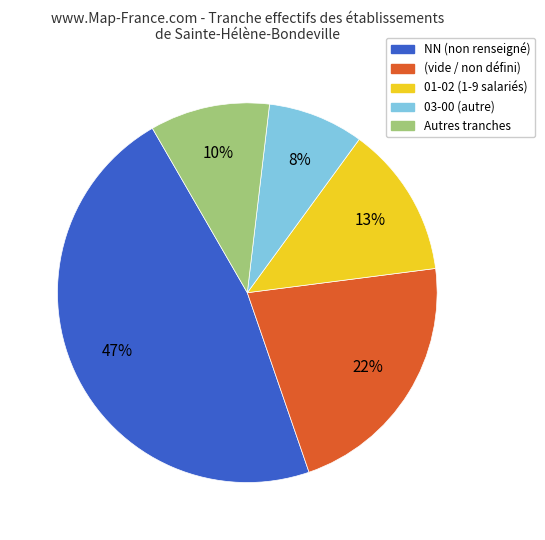

To the nearest percent, what is the average slice percentage?

20%